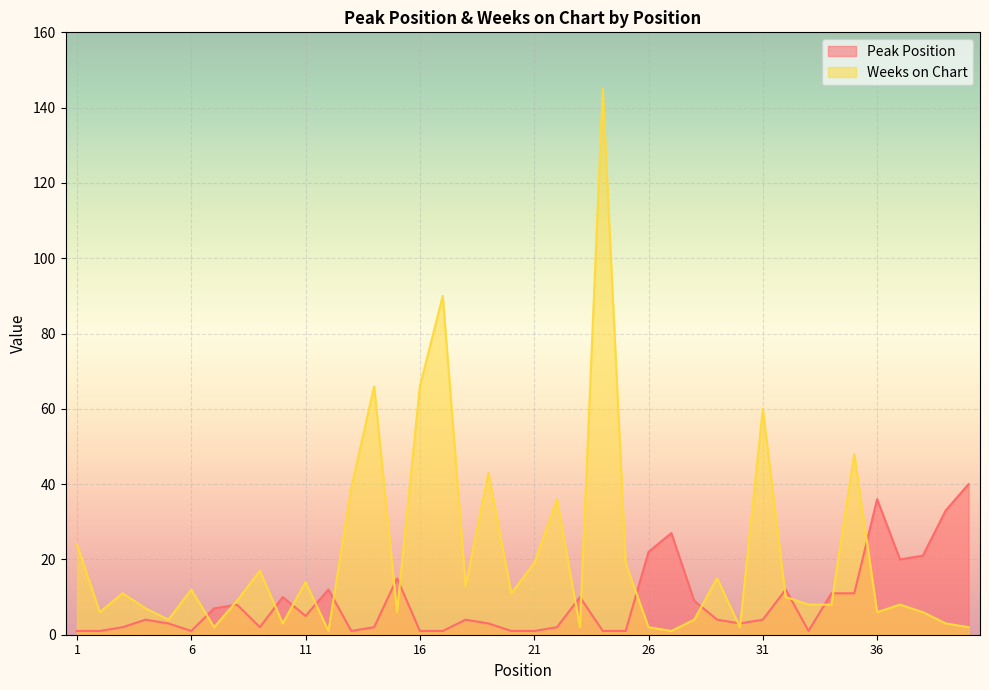

At which label is Peak Position closest to 20?

37